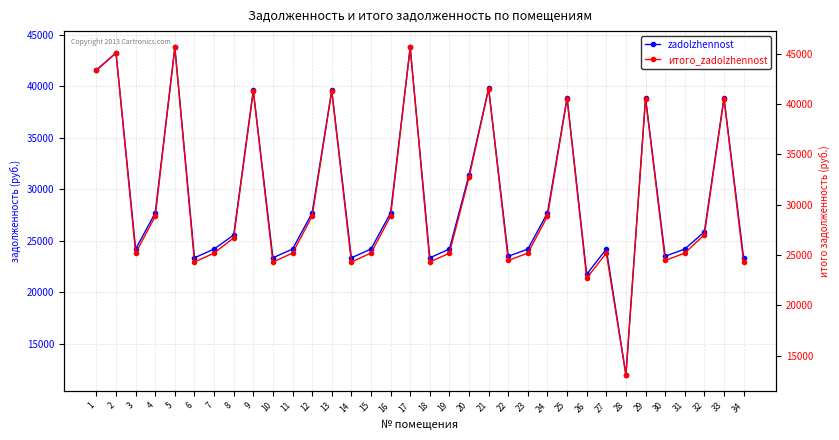

Which series has the largest range (max minus min)?

итого_zadolzhennost